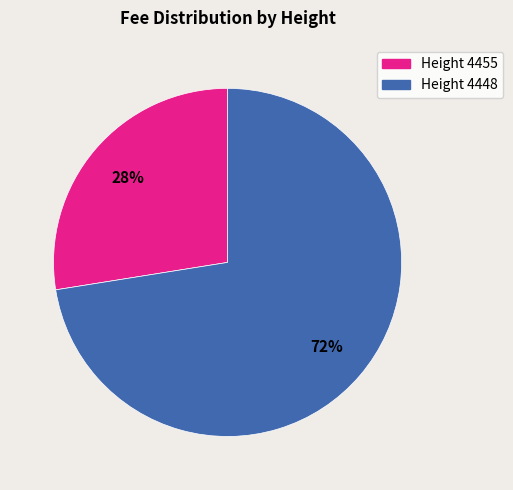

To the nearest percent, what is the average slice percentage?

50%